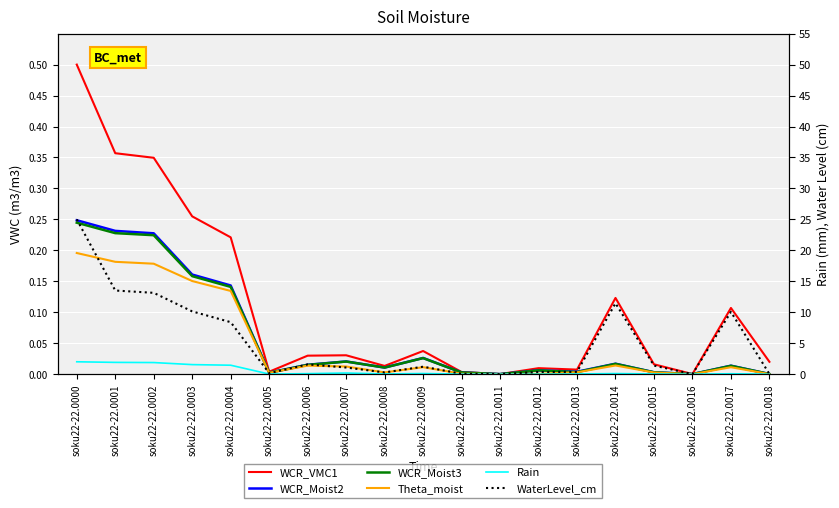

What is the average value of the WaterLevel_cm series?

0.1